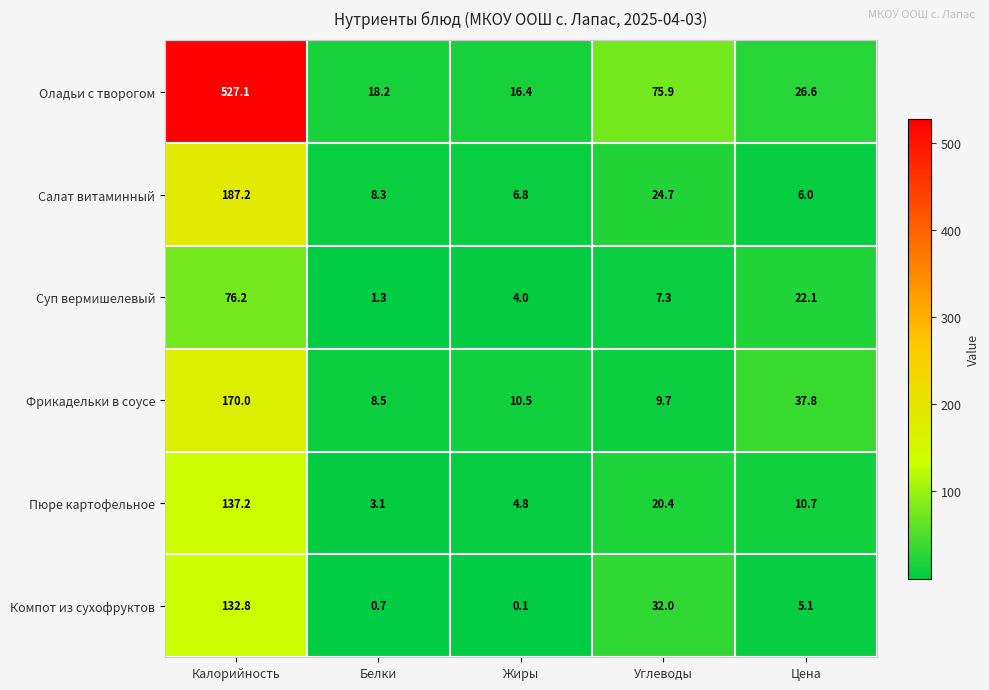

At which label does Оладьи с творогом first exceed 26?

Калорийность